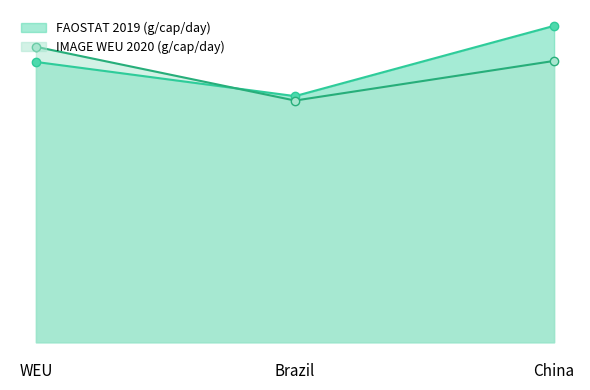

What is the sum of all FAOSTAT 2019 (g/cap/day) values?

7208.3